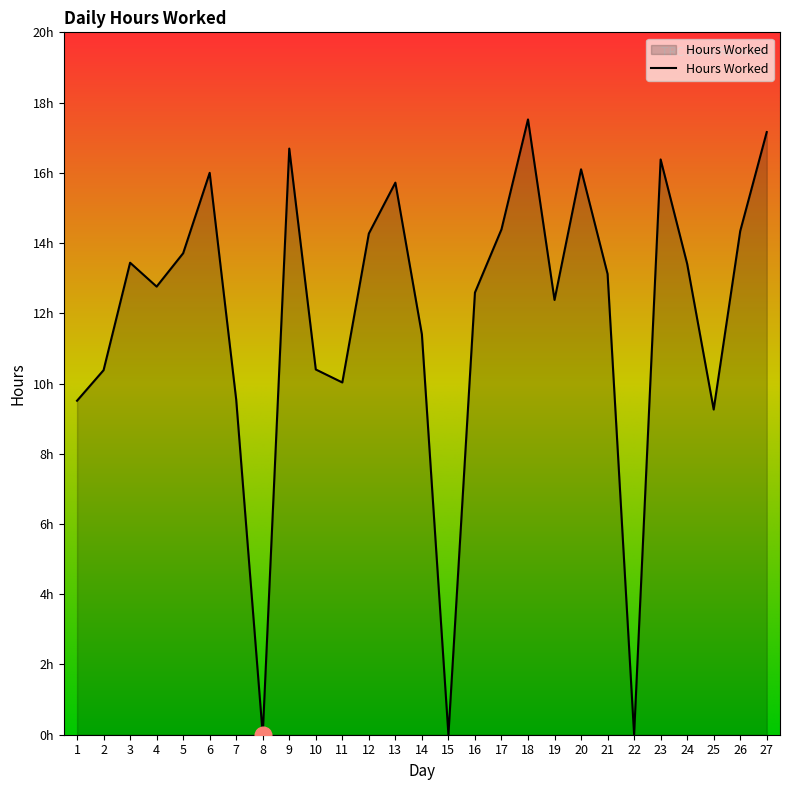

At which category does the data reach its first local valley?

4